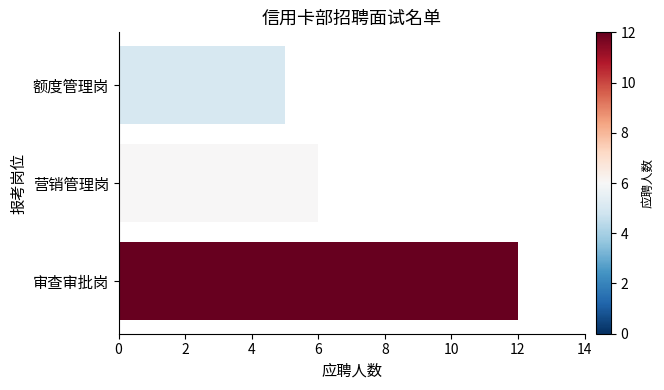

Reading bottom to top, list all the values displayed in this chart.

12	6	5